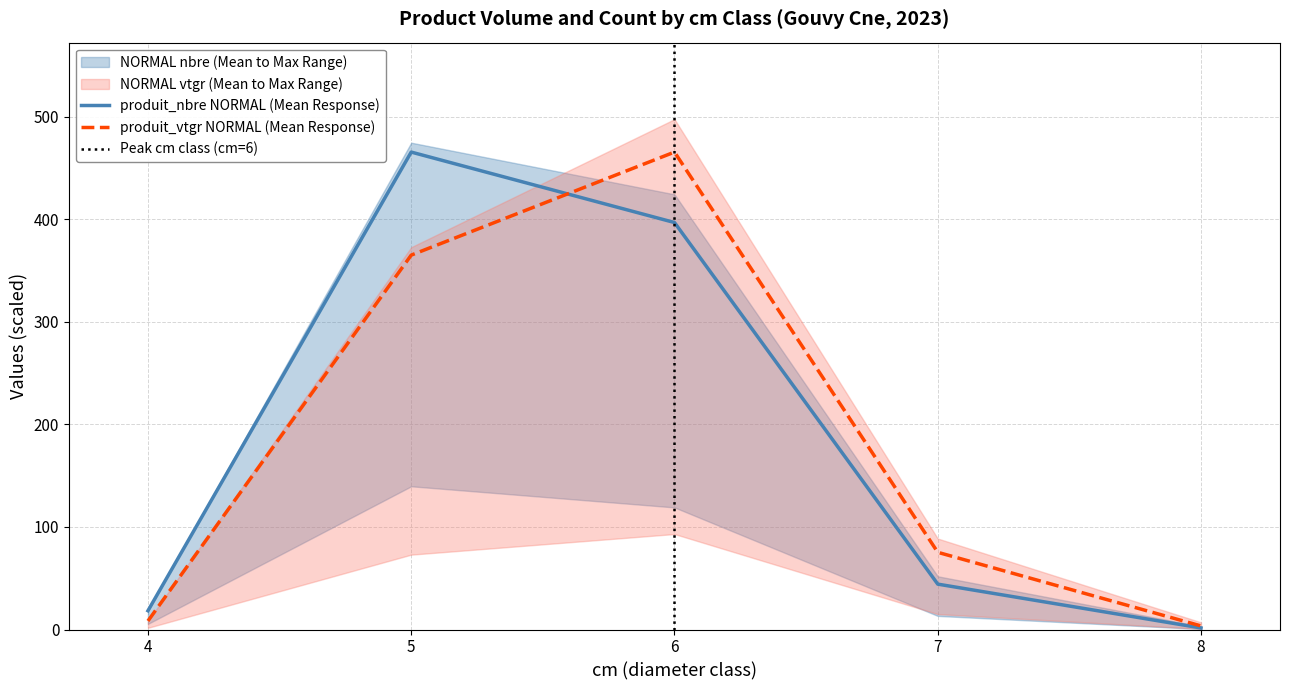

Between 7 and 8, which series saw the biggest shift?

produit_vtgr_NORMAL